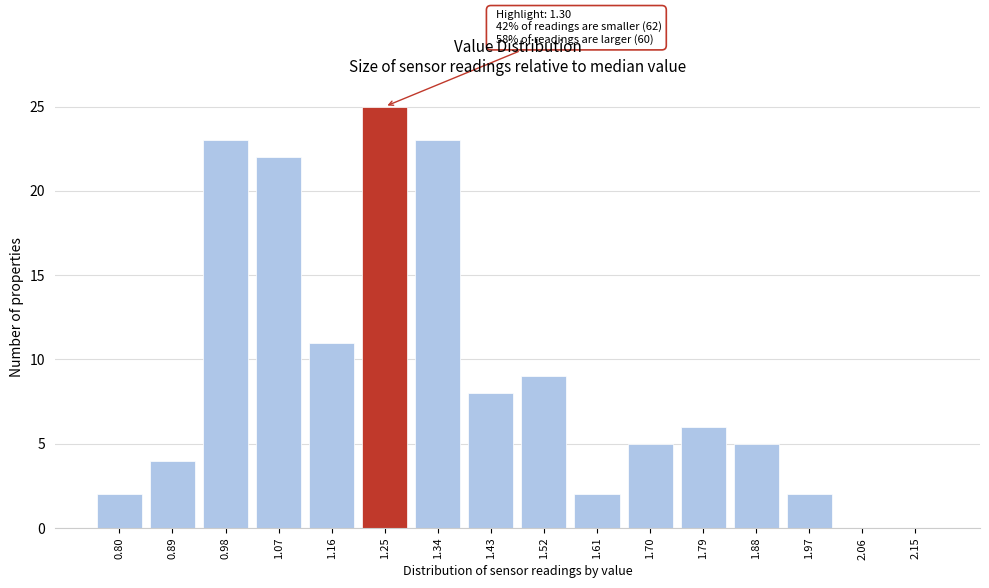

Reading left to right, list all the values displayed in this chart.

0.80=2	0.89=4	0.98=23	1.07=22	1.16=11	1.25=25	1.34=23	1.43=8	1.52=9	1.61=2	1.70=5	1.79=6	1.88=5	1.97=2	2.06=0	2.15=0